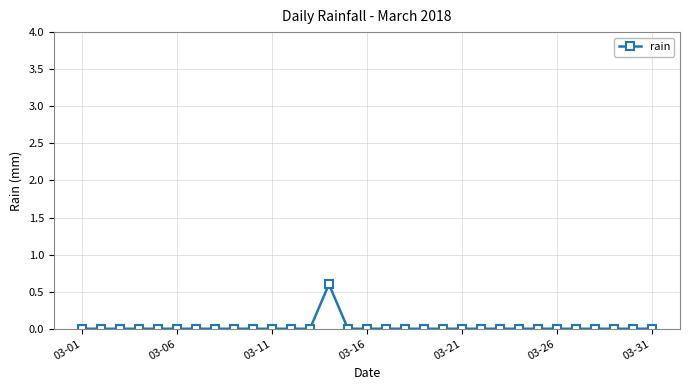

True or false: the data has more than 0 interior local peaks.

True